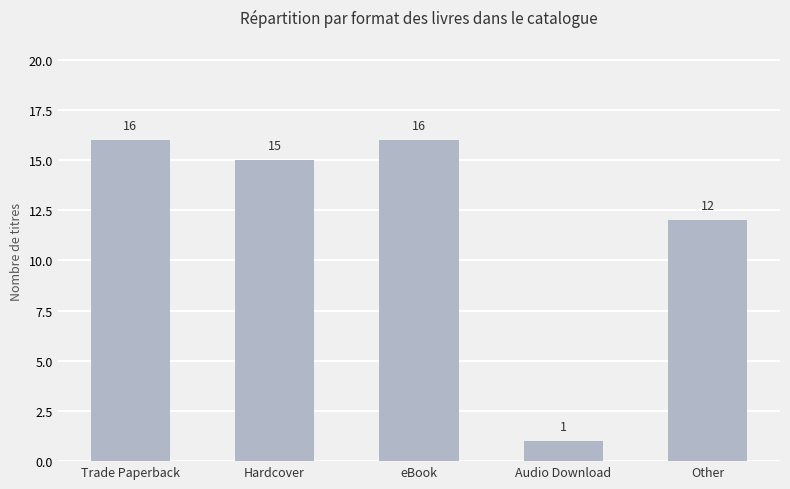

What is the value of the 4th bar from the left?

1